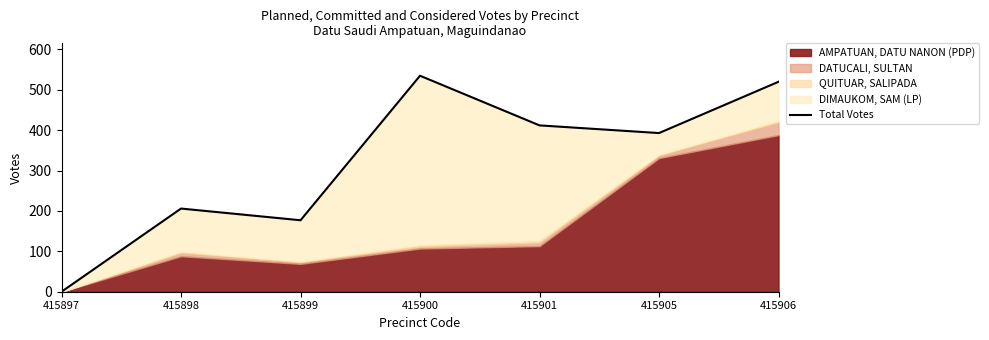

How many points are lower than both their immediate neighbors (excluding endpoints)?

2